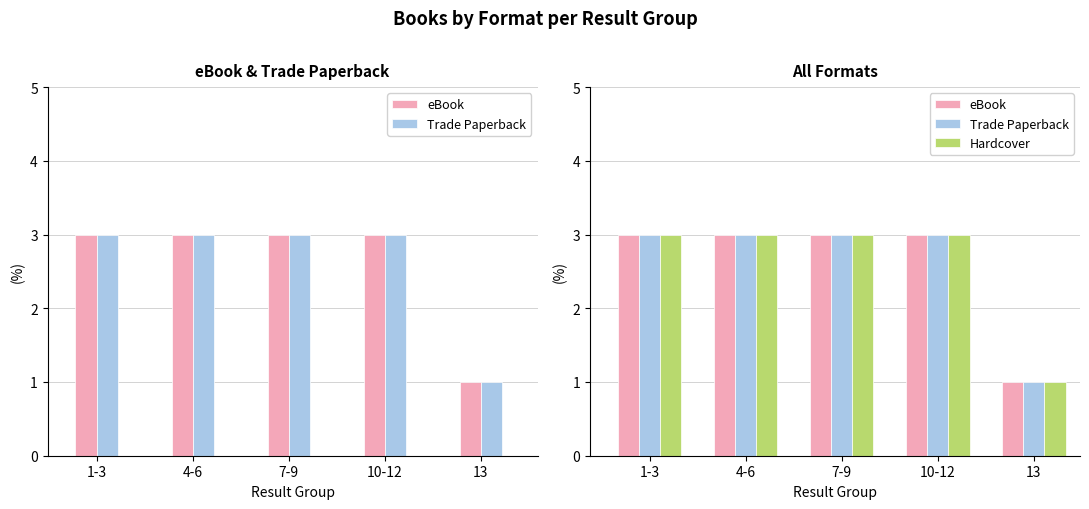

At which label does Hardcover reach its minimum?

13